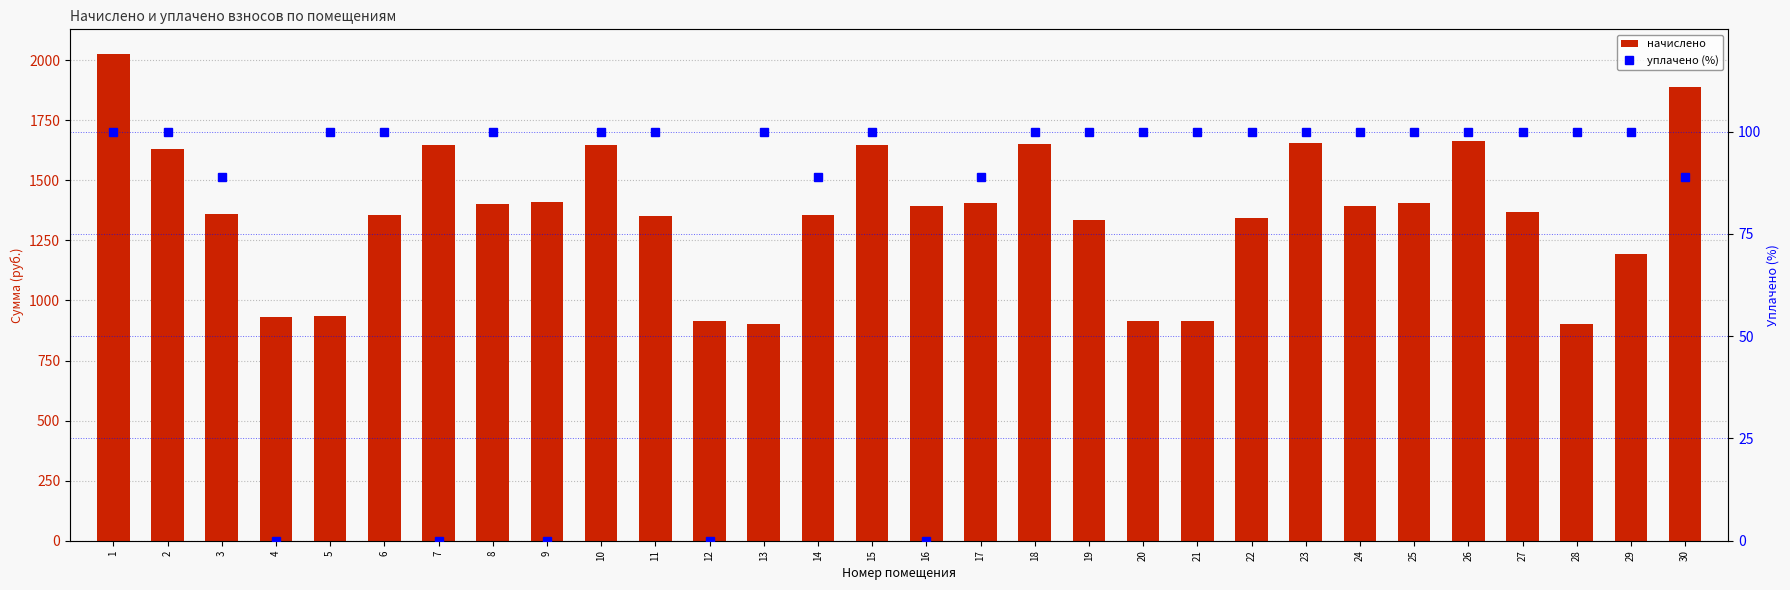

Reading right to left, extract all data points from this chart.

начислено: 1888.9	1192.5	901.5	1369.0	1664.7	1407.2	1392.8	1655.2	1345.1	915.8	915.8	1335.6	1650.4	1407.2	1392.8	1645.7	1354.7	901.5	915.8	1349.9	1645.7	1411.9	1402.4	1645.7	1354.7	934.9	930.1	1359.5	1631.3	2027.2
уплачено (%): 88.9	100.0	100.0	100.0	100.0	100.0	100.0	100.0	100.0	100.0	100.0	100.0	100.0	88.9	0.0	100.0	88.9	100.0	0.0	100.0	100.0	0.0	100.0	0.0	100.0	100.0	0.0	88.9	100.0	100.0